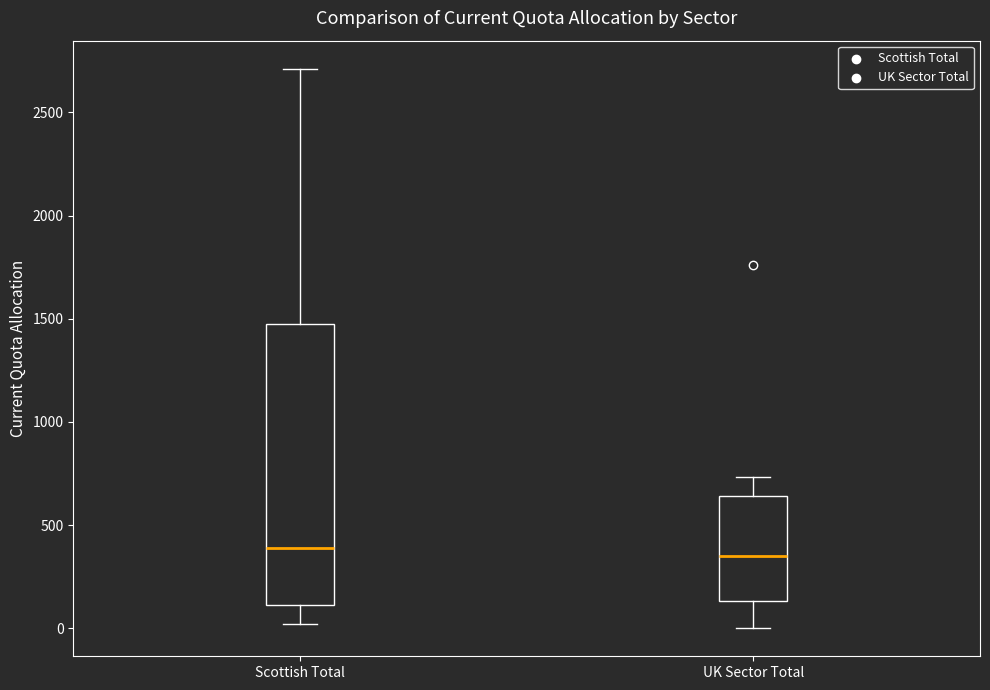

Reading left to right, read every box against the y-axis: the position of its median line, the range the box covers, and the ends of its whiskers. The values are not printed on the chart, so give them approximately, as read against the axis.

Scottish Total: median 400, box 100 to 1500, whiskers 0 to 2700
UK Sector Total: median 350, box 150 to 650, whiskers 0 to 750